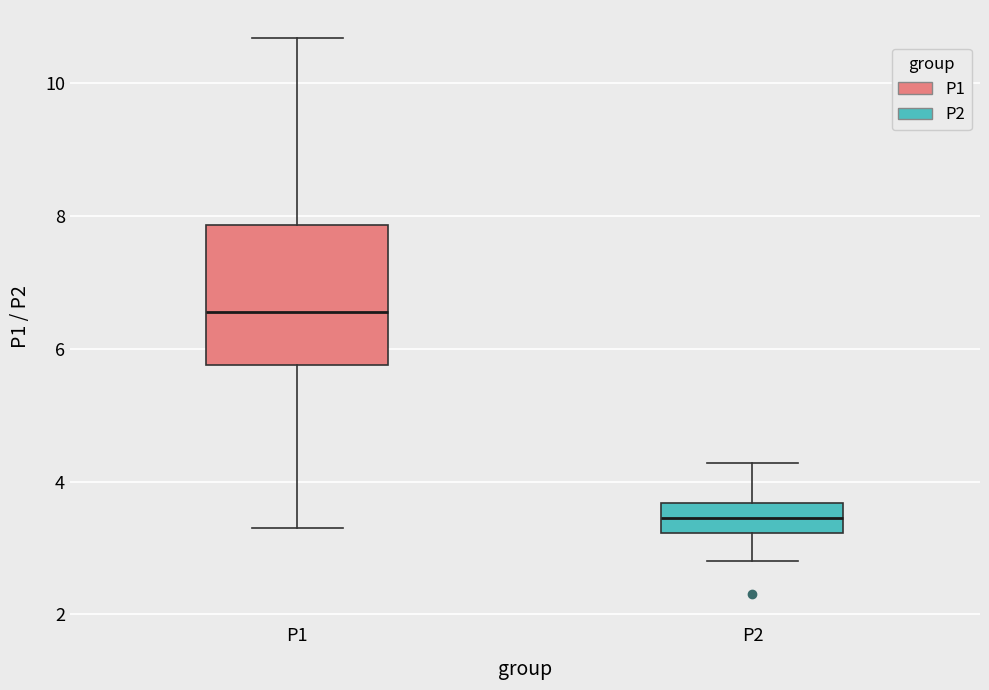

Reading left to right, read every box against the y-axis: the position of its median line, the range the box covers, and the ends of its whiskers. The values are not printed on the chart, so give them approximately, as read against the axis.

P1: median 6.6, box 5.8 to 7.8, whiskers 3.4 to 10.6
P2: median 3.4, box 3.2 to 3.6, whiskers 2.8 to 4.2